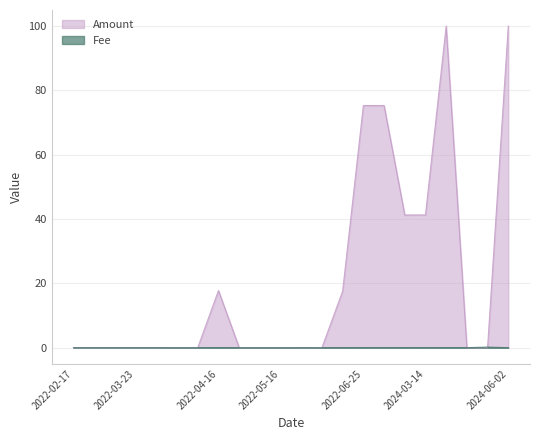

List the series in order of their peak value, highest first.

Amount, Fee